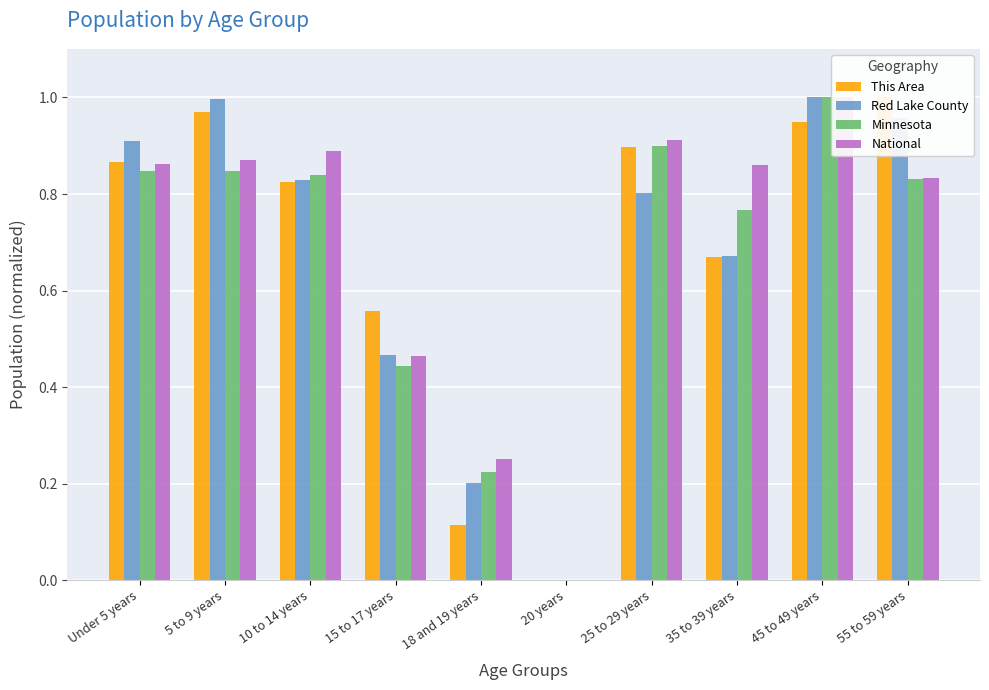

What are all the series names shown in the legend?

This Area, Red Lake County, Minnesota, National